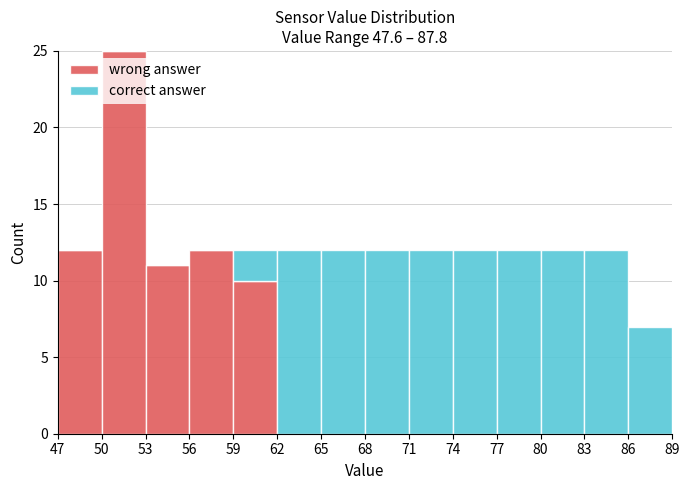

What is the total height of the stacked bar covering 83 to 86 on the x-axis? The values are not printed on the chart, so give them approximately, as read against the axis.

12